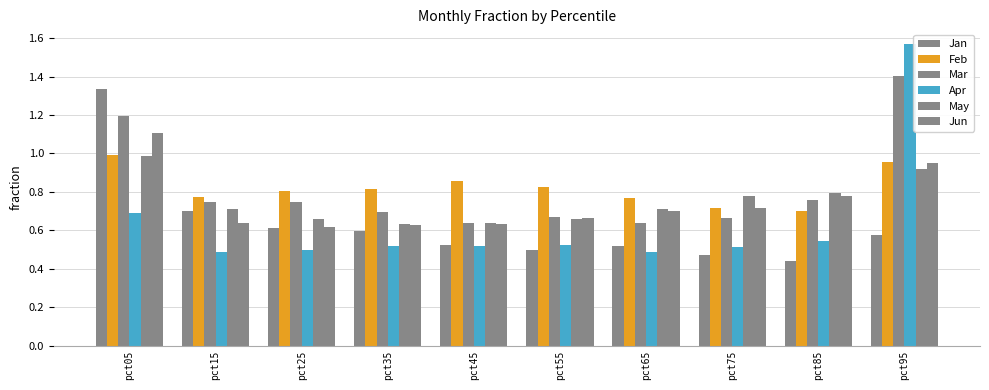

At which label is Jun closest to 0?

pct25